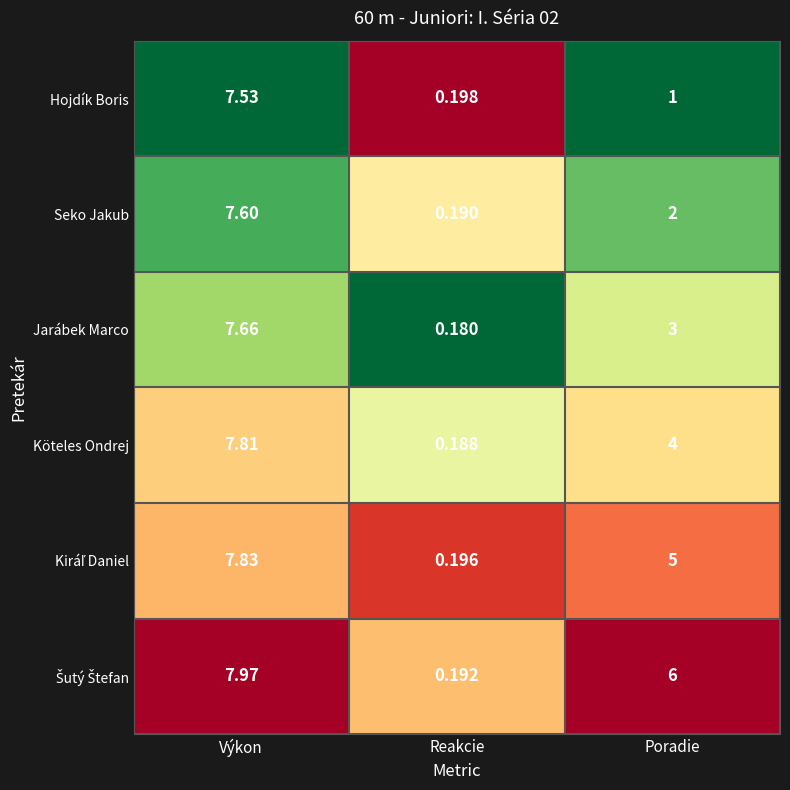

At which category is the sum across all series the highest?

Výkon